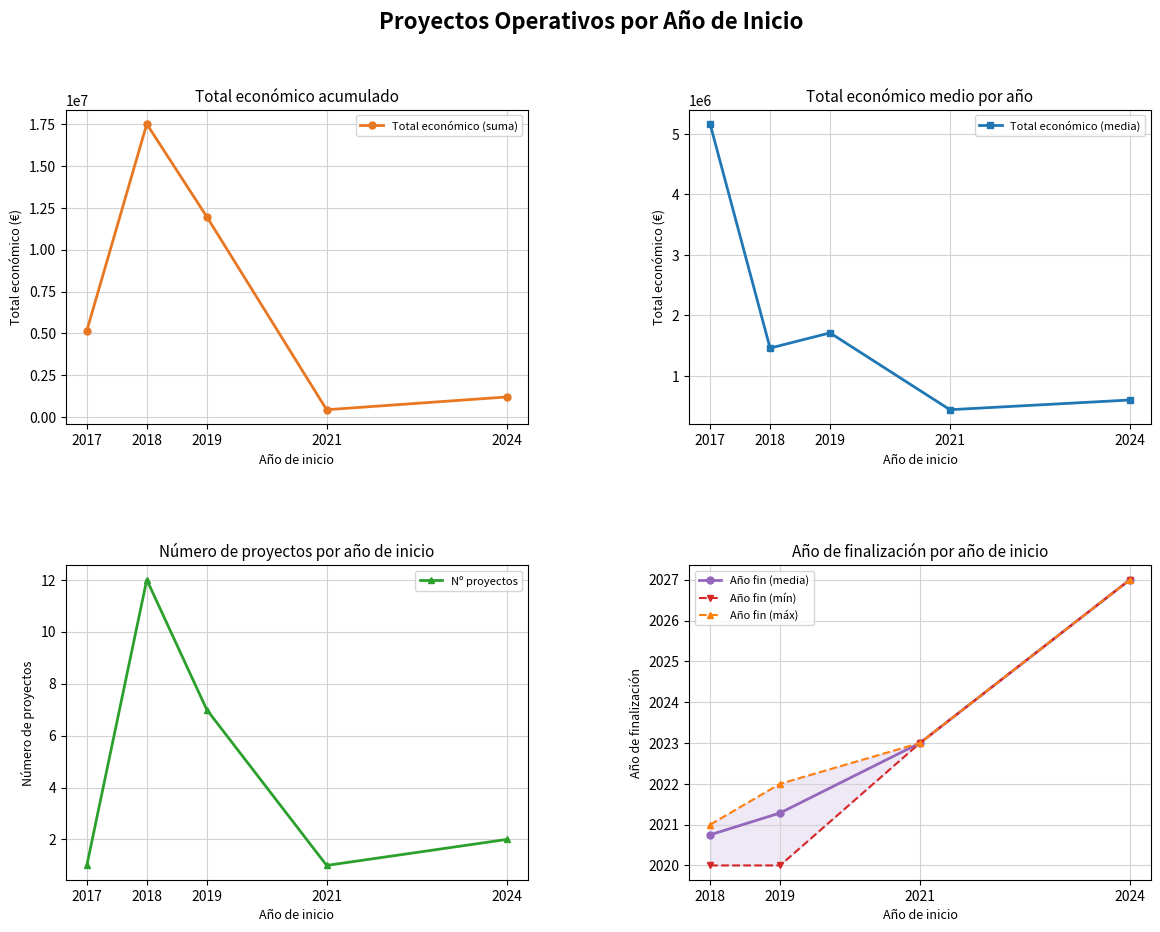

What is the value of the Total económico (suma) point at the 4th from the left?

440317.0